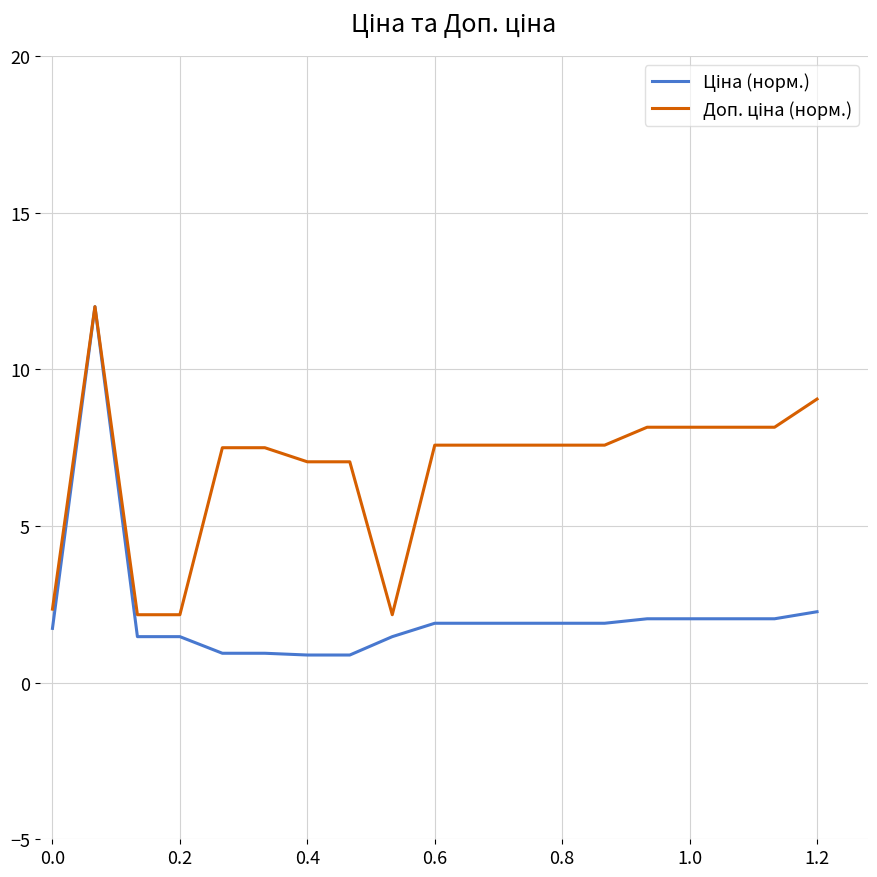

How many lines are shown in the chart?

2